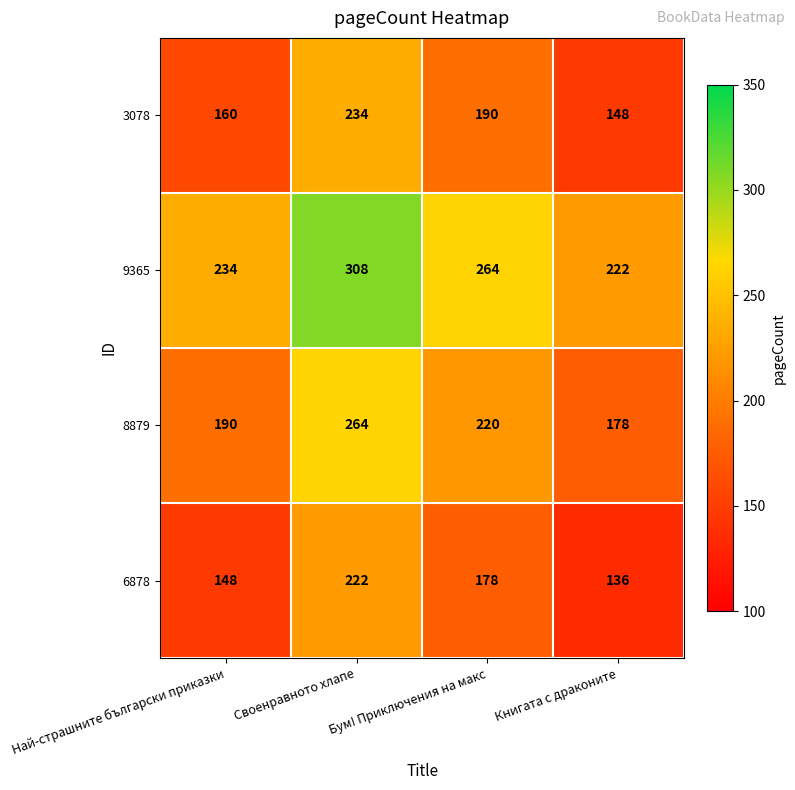

What is the spread (max minus min) of values at Своенравното хлапе?

86